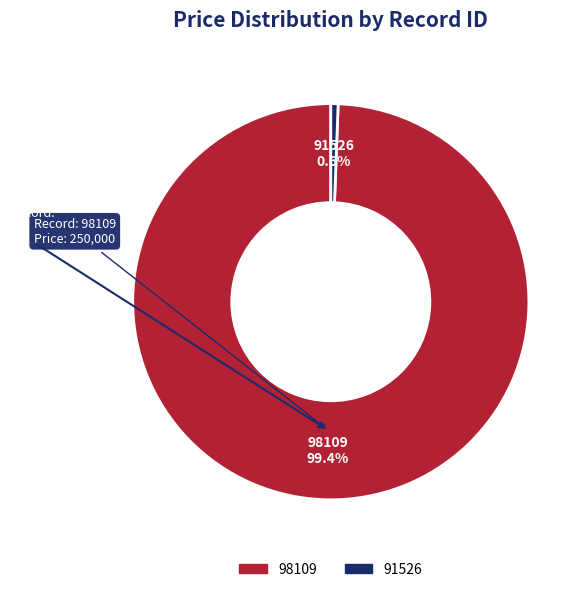

To the nearest percent, what is the average slice percentage?

50%